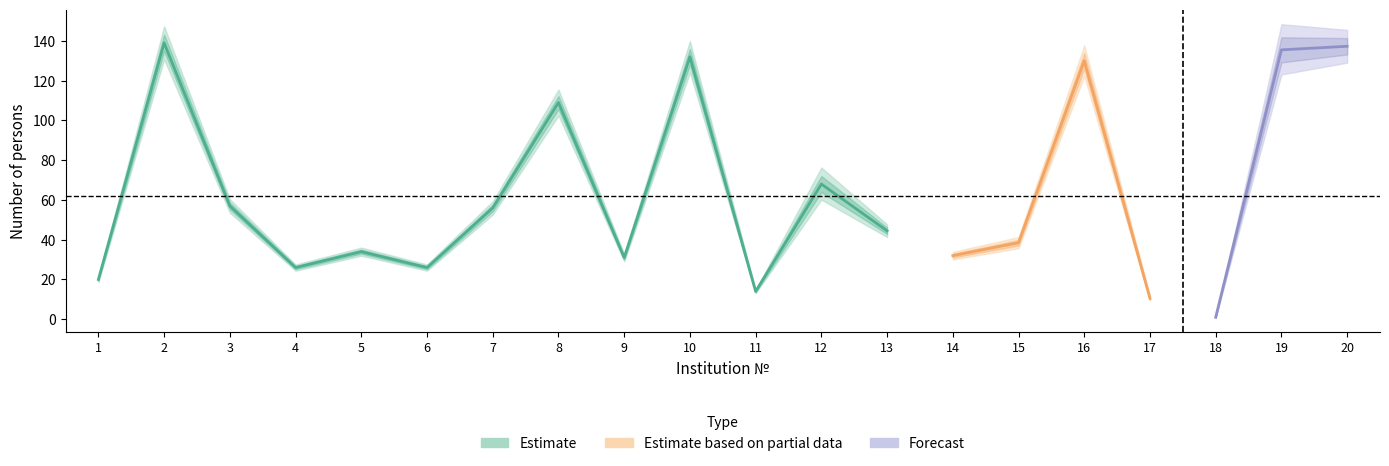

What is the greatest value displayed?

140.0